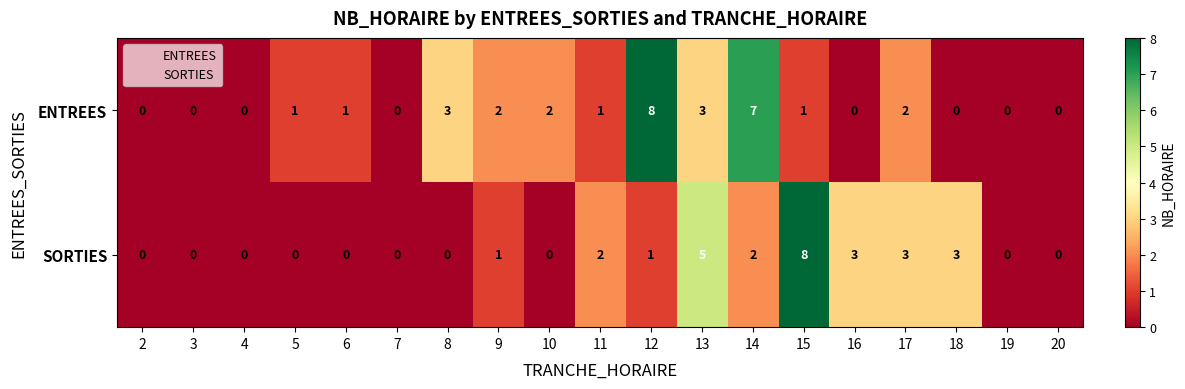

What is the difference between the maximum and minimum values in the ENTREES series?

8